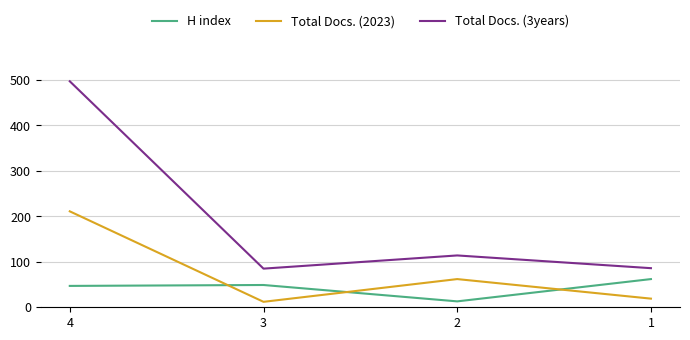

How many lines are shown in the chart?

3